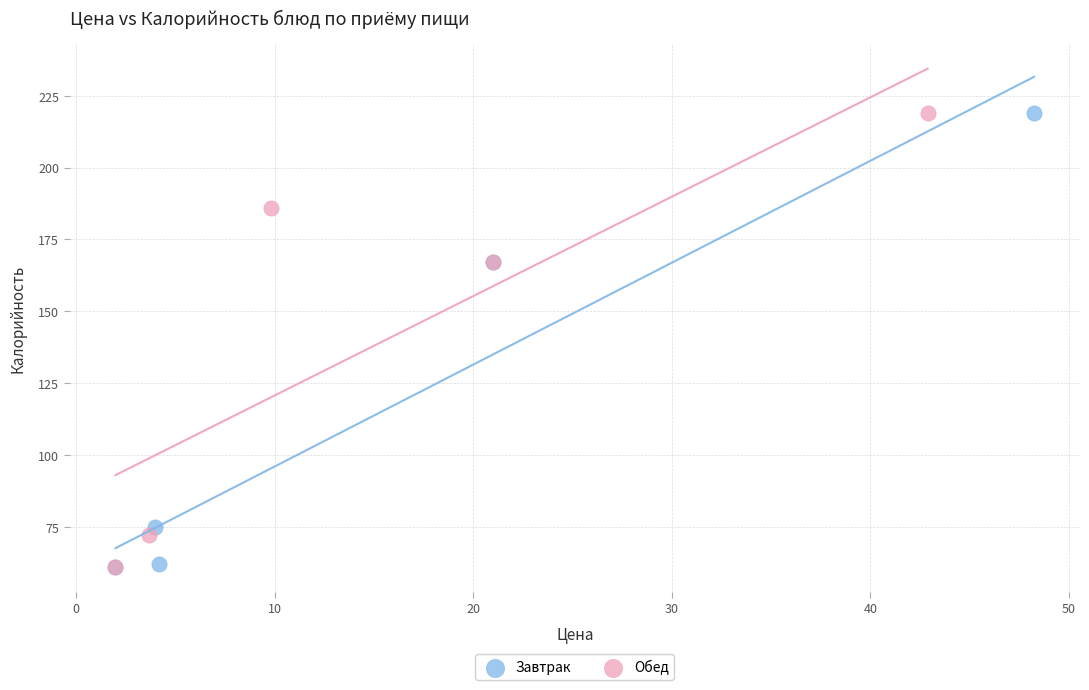

What are all the series names shown in the legend?

Завтрак, Обед